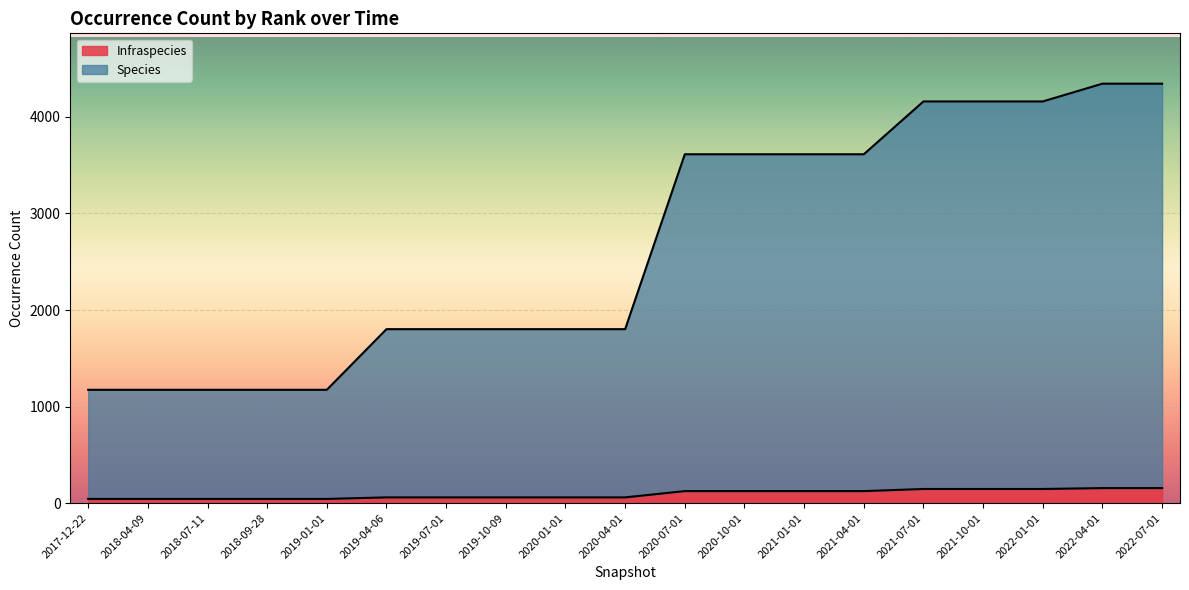

How many lines are shown in the chart?

2